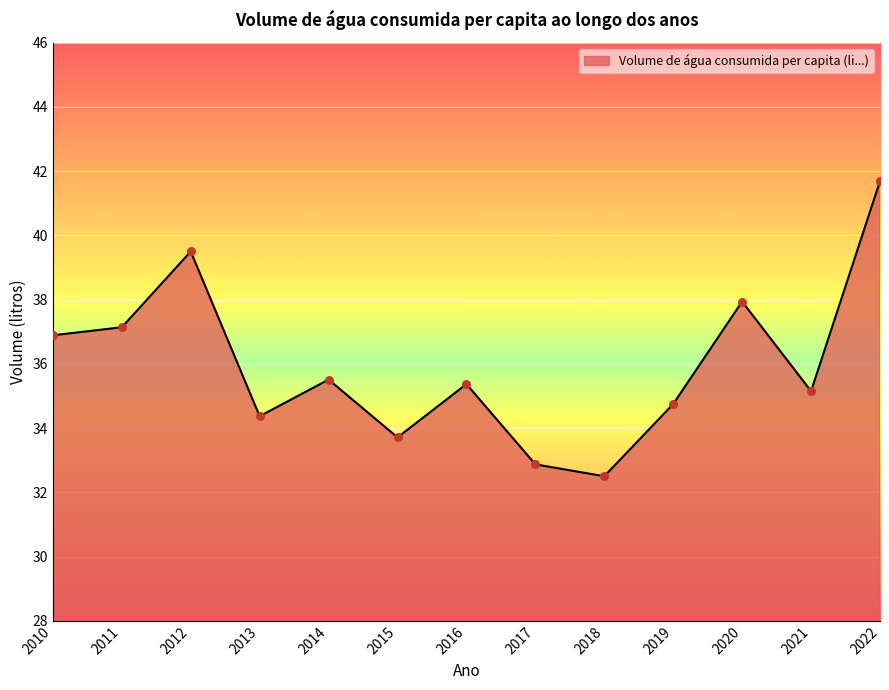

What is the change in value from 2010 to 2015?

-3.2